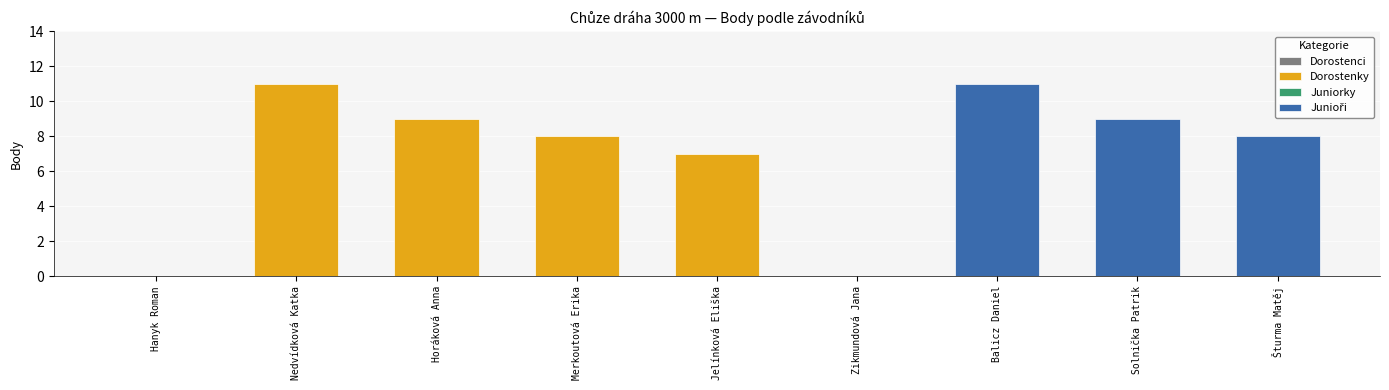

How many positive values are there?

7